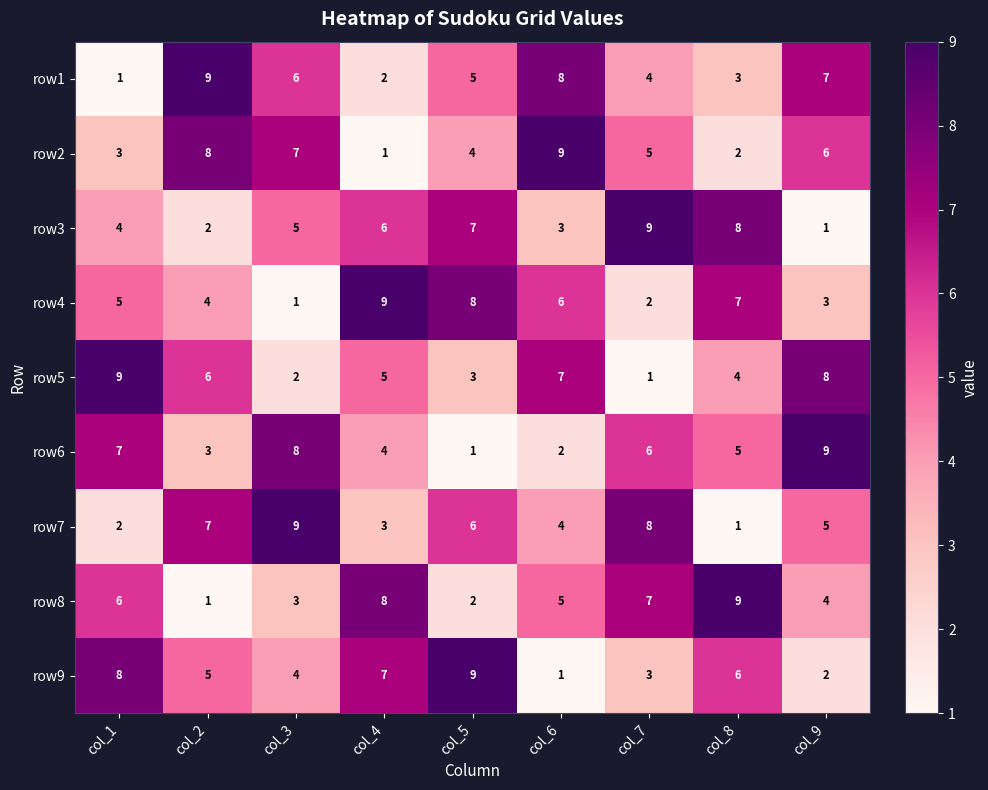

At col_9, list the series in order from largest to smallest.

row6, row5, row1, row2, row7, row8, row4, row9, row3